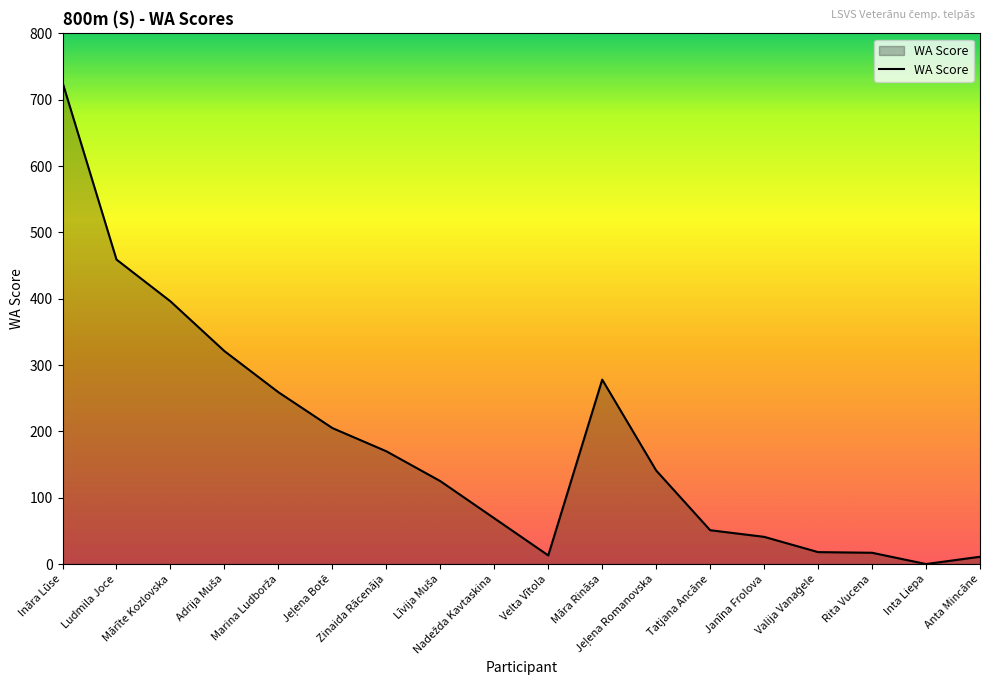

At which category does the chart reach its peak across all series?

Ināra Lūse